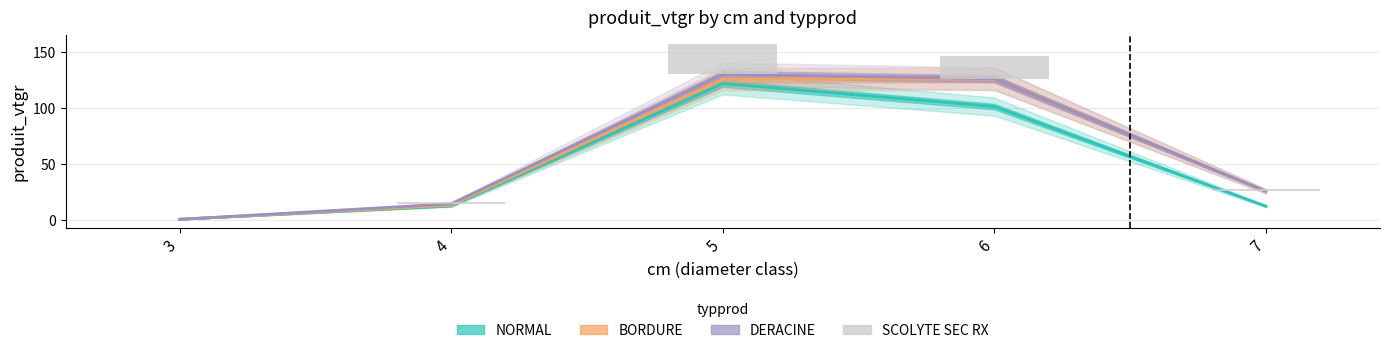

Approximately how many times larger is the value at 7 compared to 6?

0.1